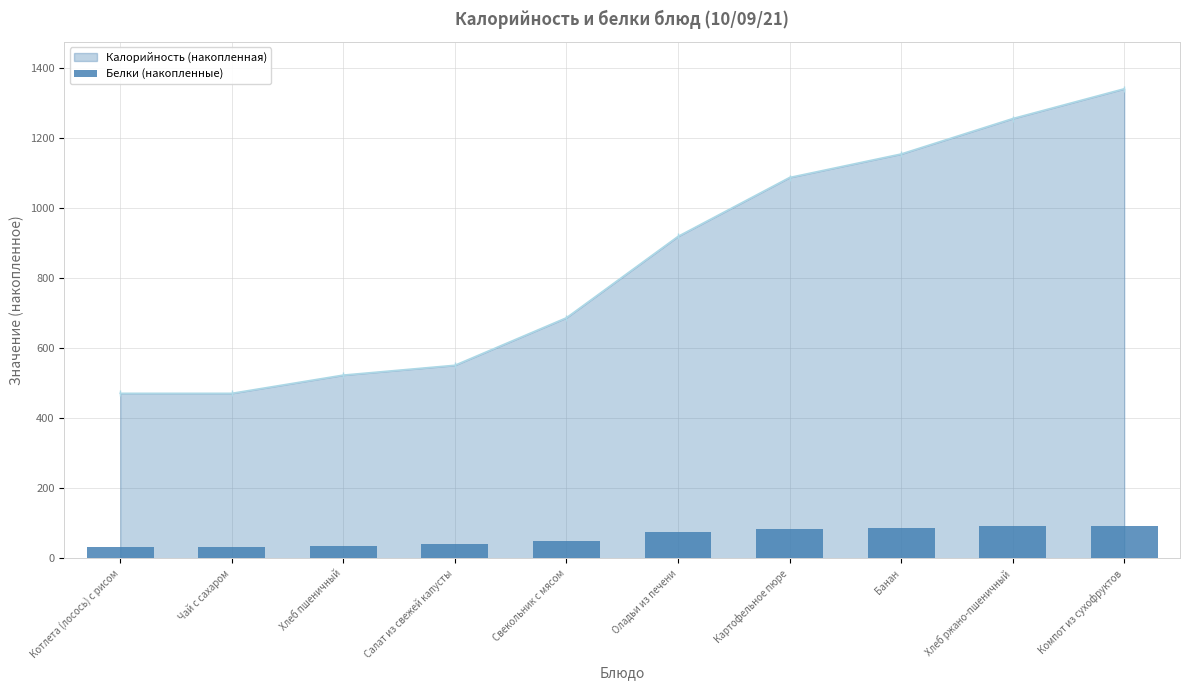

True or false: Калорийность (накопленная) has more than 1 points higher than both neighbors.

False